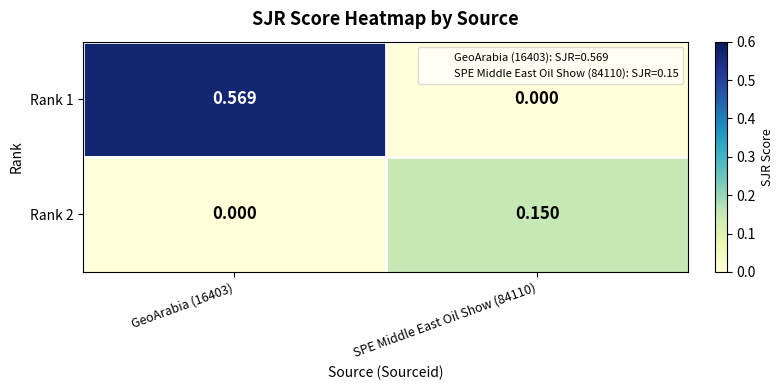

How many values in the Rank 1 series exceed 0?

1